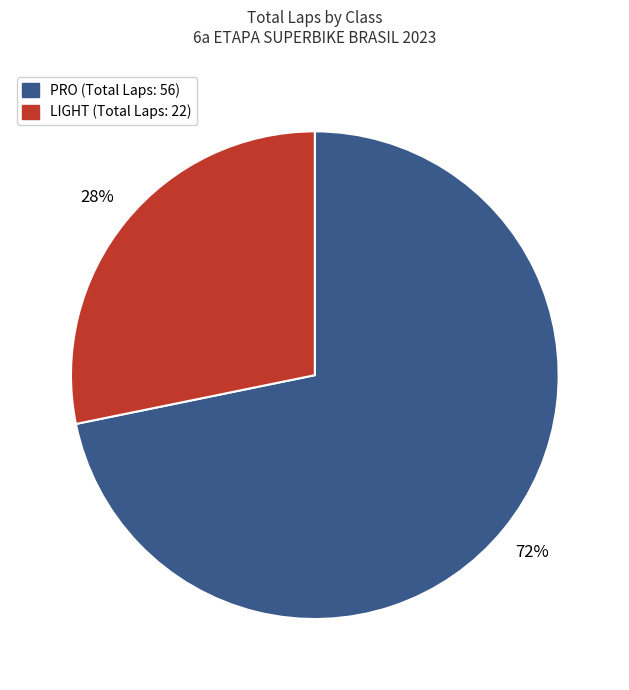

Count the number of slices in the pie.

2